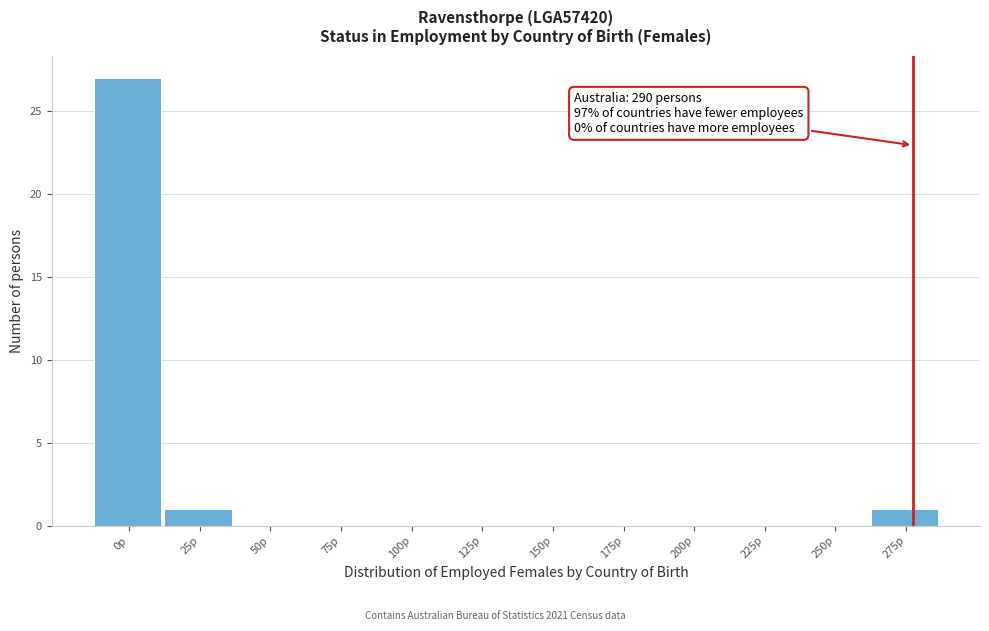

Reading left to right, what are all the values shown in this chart?

0p=27	25p=1	50p=0	75p=0	100p=0	125p=0	150p=0	175p=0	200p=0	225p=0	250p=0	275p=1